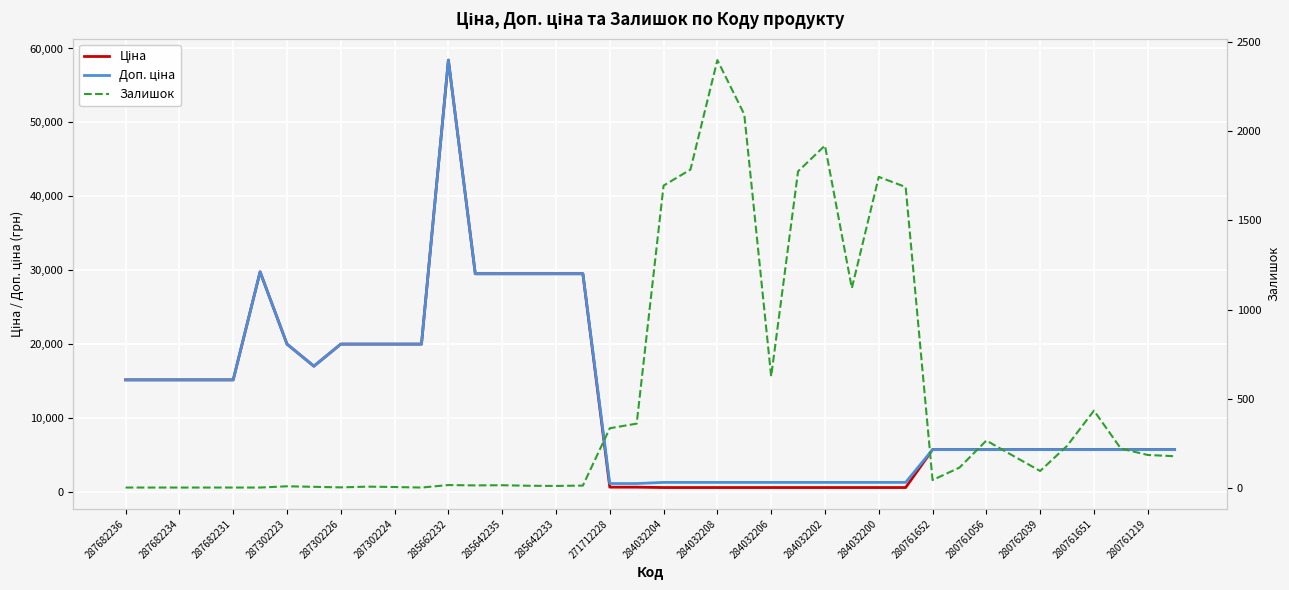

What is the sum of the Залишок values at 23 and 24?

2720.0